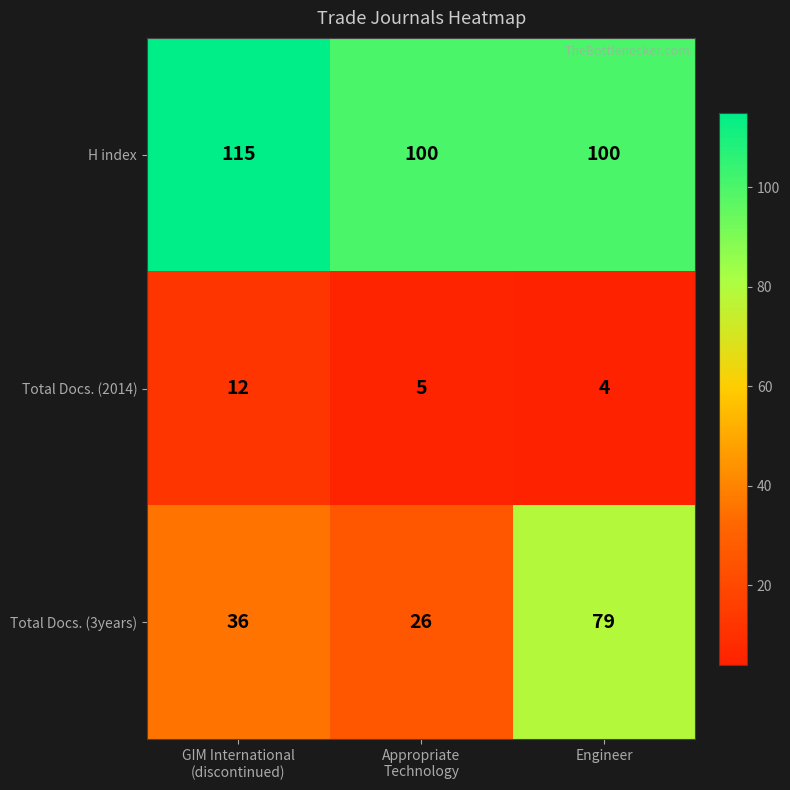

How many distinct data groups are displayed?

3